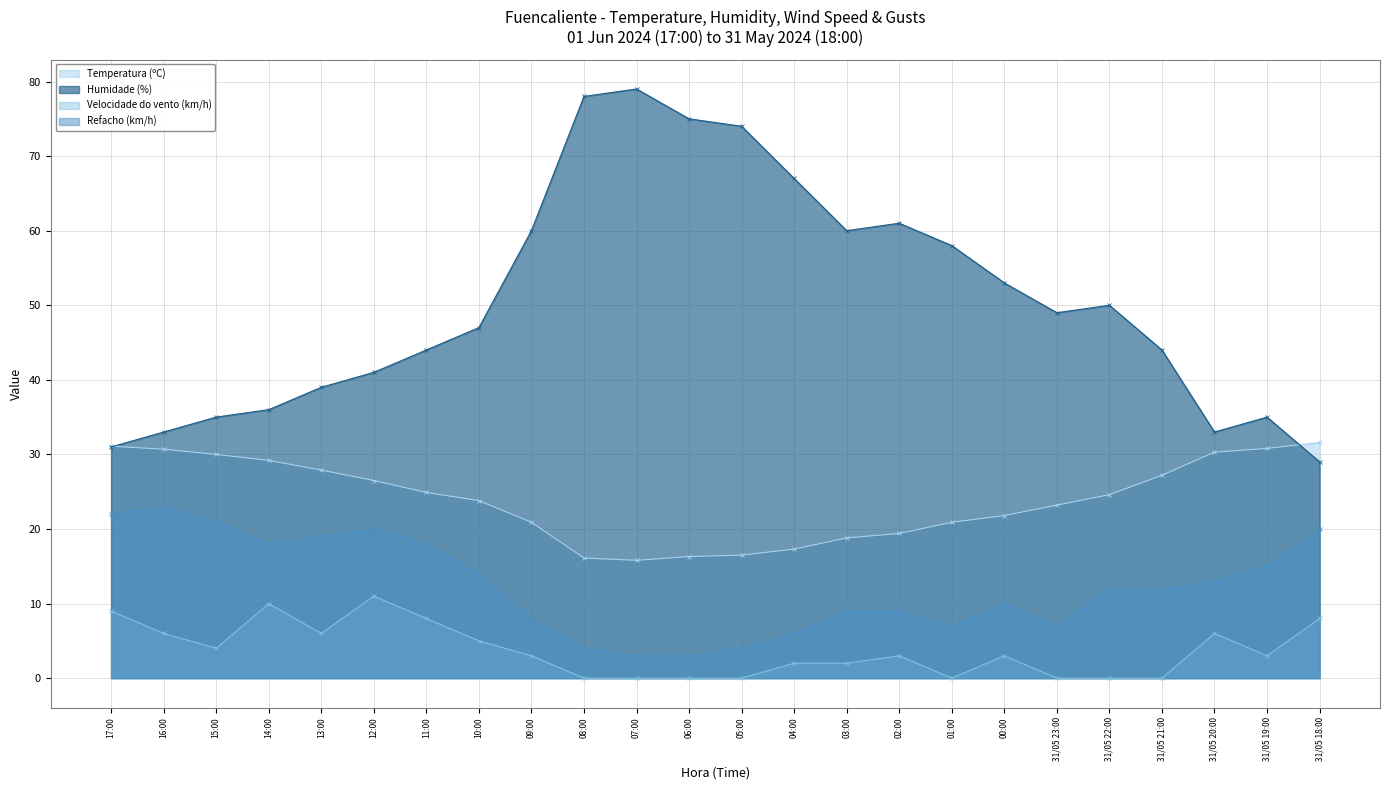

What is the difference between the highest and lowest values at 12:00?

30.0